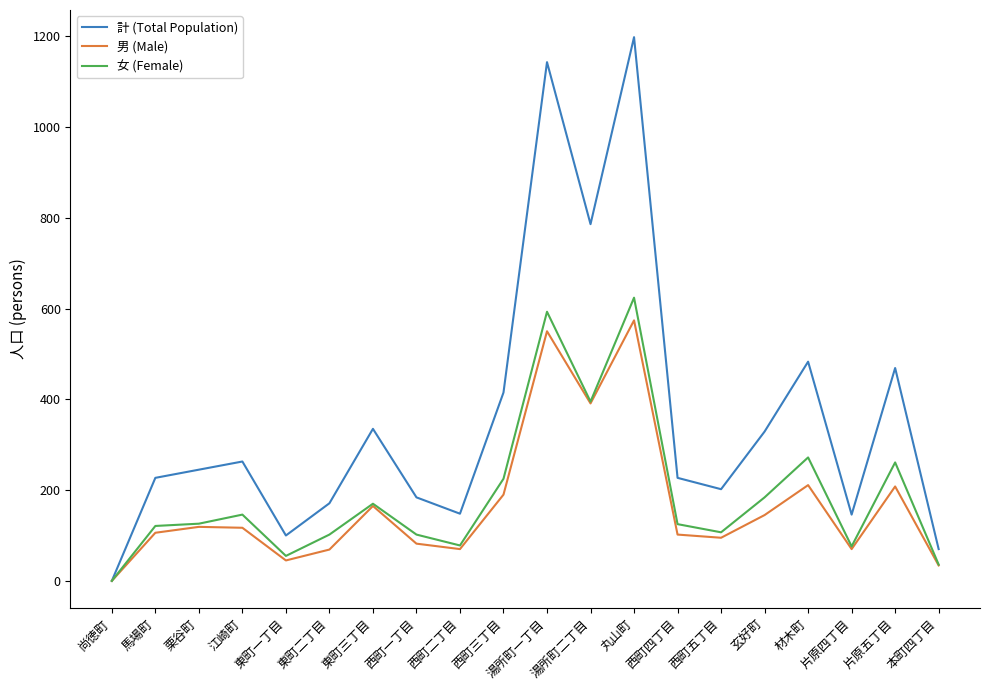

What is the average value of the 男 (Male) series?

167